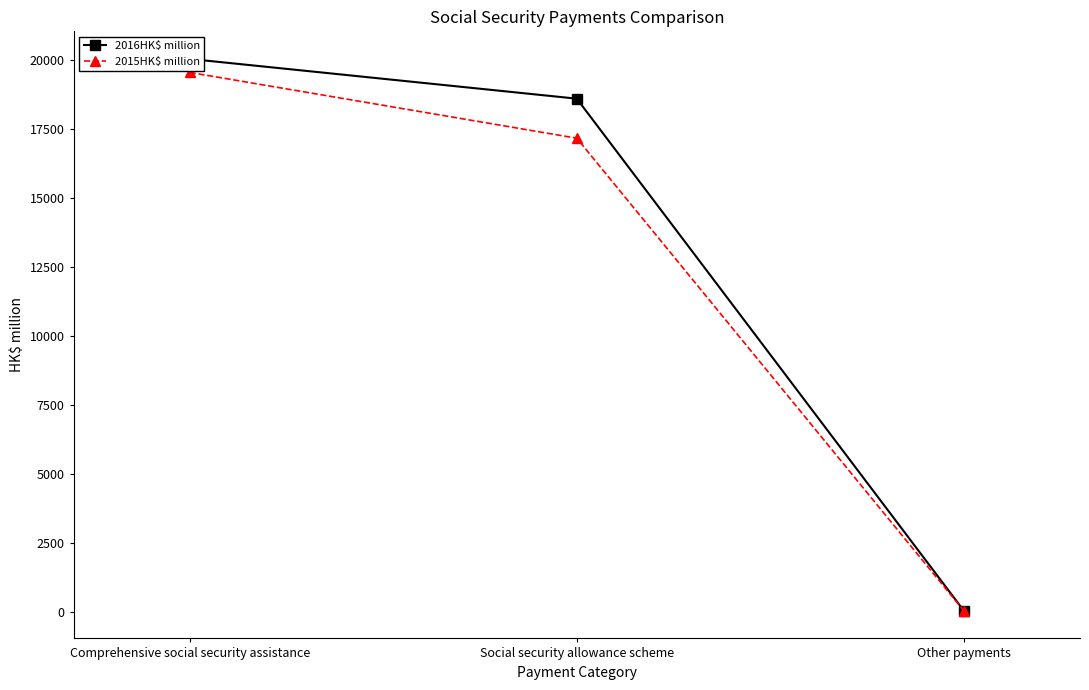

Reading left to right, list all the values displayed in this chart.

2016HK$ million: Comprehensive social security assistance=20037	Social security allowance scheme=18597	Other payments=42
2015HK$ million: Comprehensive social security assistance=19548	Social security allowance scheme=17164	Other payments=39